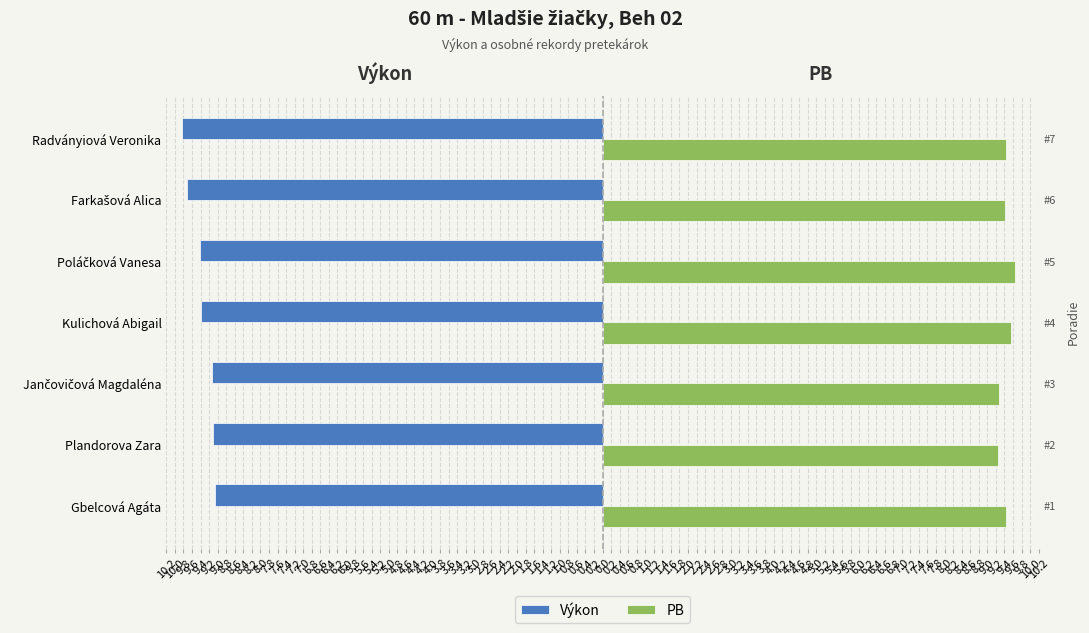

What value does the Výkon series have at Gbelcová Agáta?

-9.1